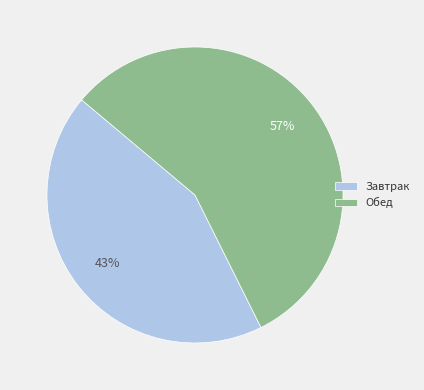

To the nearest percent, what is the combined percentage of Обед and Завтрак?

100%